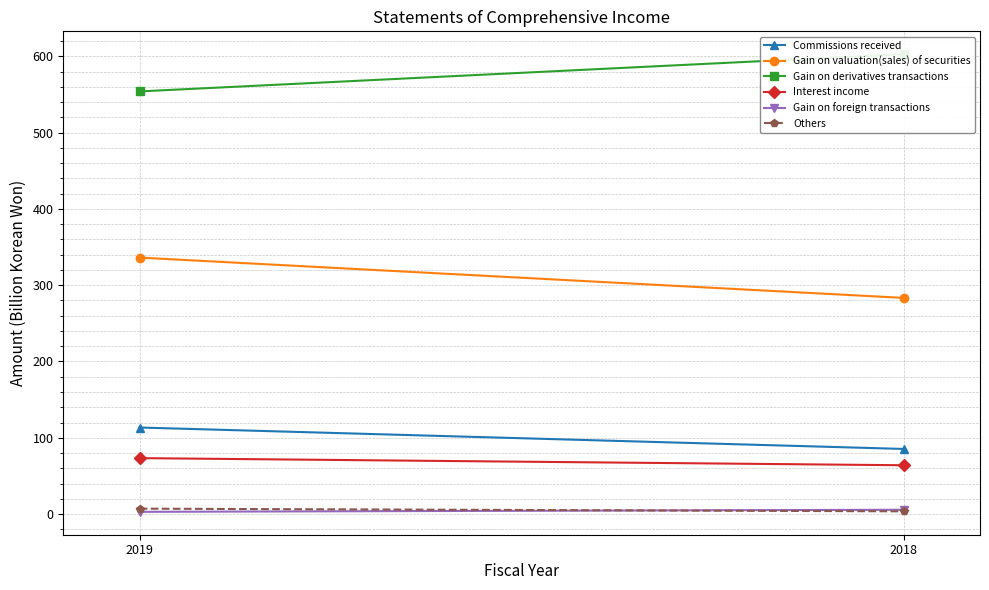

Which category has the highest value across all series?

2018